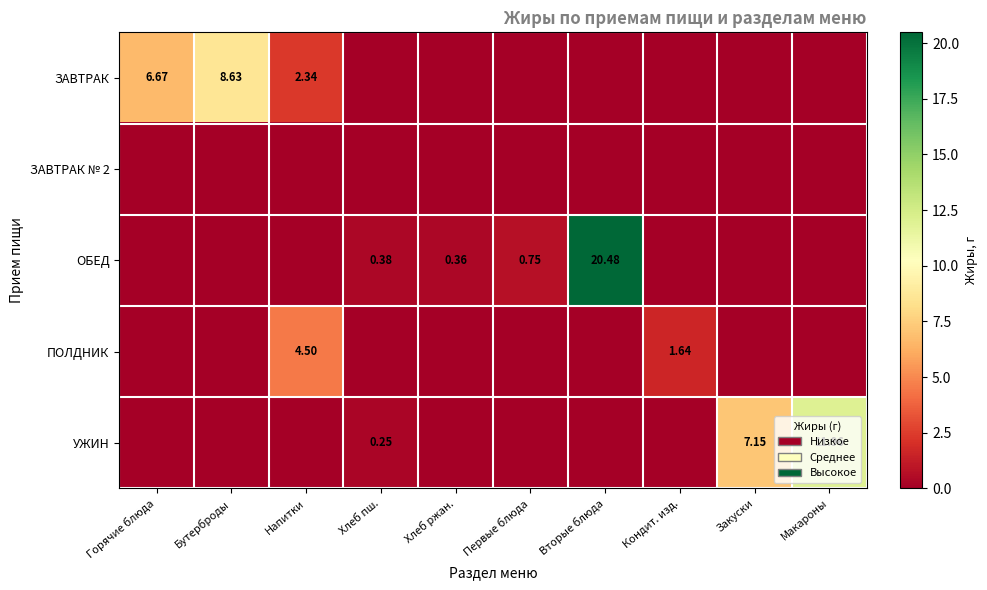

The ОБЕД series shows 0.0 at Закуски. True or false?

True